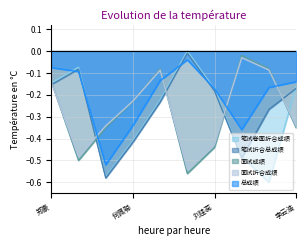

Reading right to left, transcribe all the data shown in this chart.

笔试卷面折合成绩: 李云浩=-0.2	廖丹=-0.6	周波=-0.5	刘佳蕊=-0.2	杜杰=0.0	詹磊=-0.2	何佩聪=-0.4	周琳=-0.6	尚江颢=-0.1	郑豪=-0.1
笔试折合总成绩: 李云浩=-0.2	廖丹=-0.3	周波=-0.5	刘佳蕊=-0.2	杜杰=-0.0	詹磊=-0.2	何佩聪=-0.4	周琳=-0.6	尚江颢=-0.1	郑豪=-0.2
面试成绩: 李云浩=-0.3	廖丹=-0.1	周波=-0.0	刘佳蕊=-0.4	杜杰=-0.5	詹磊=-0.1	何佩聪=-0.2	周琳=-0.3	尚江颢=-0.5	郑豪=-0.1
面试折合成绩: 李云浩=-0.4	廖丹=-0.1	周波=-0.0	刘佳蕊=-0.4	杜杰=-0.6	詹磊=-0.1	何佩聪=-0.2	周琳=-0.4	尚江颢=-0.5	郑豪=-0.1
总成绩: 李云浩=-0.1	廖丹=-0.2	周波=-0.4	刘佳蕊=-0.2	杜杰=-0.0	詹磊=-0.1	何佩聪=-0.3	周琳=-0.5	尚江颢=-0.1	郑豪=-0.1